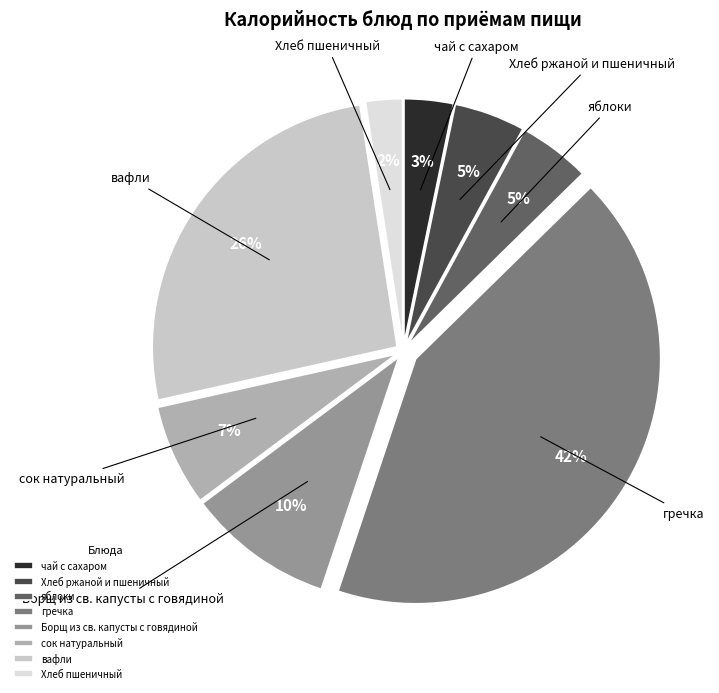

Does яблоки represent more than half of the total?

No